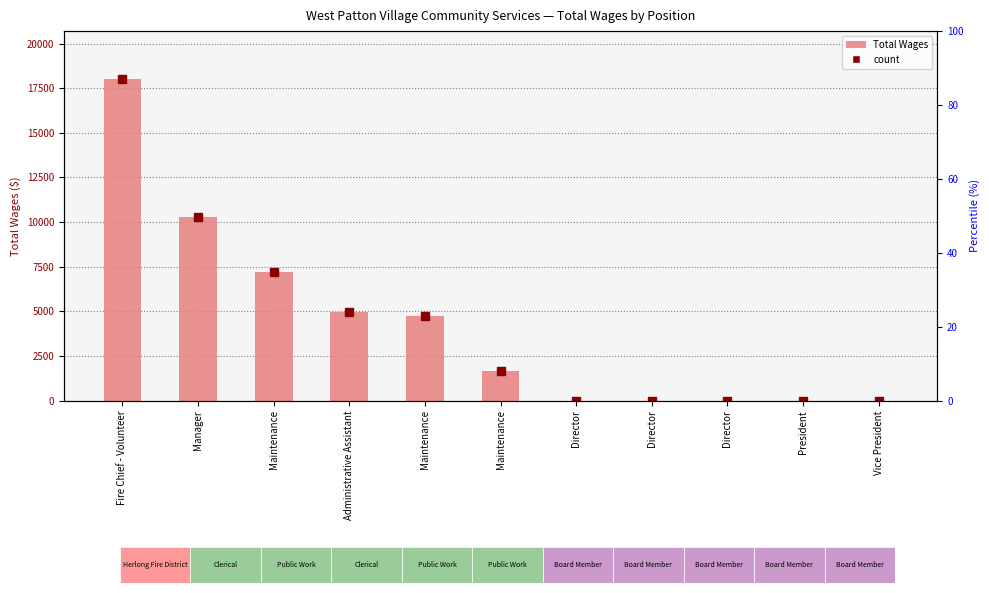

The chart shows a value of 0 at Director. True or false?

True